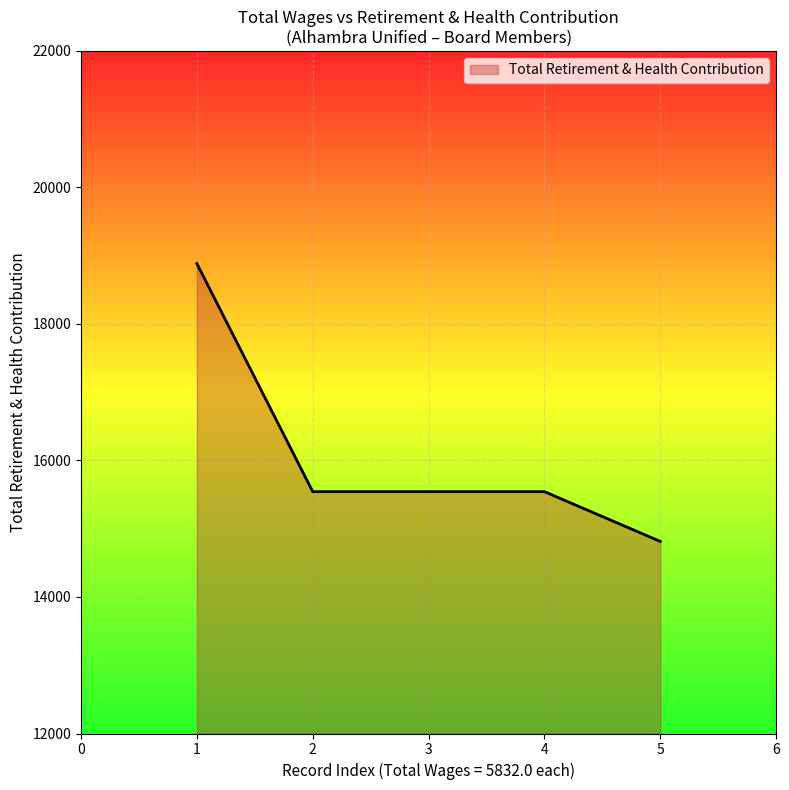

True or false: the data has more than 2 interior local peaks.

False